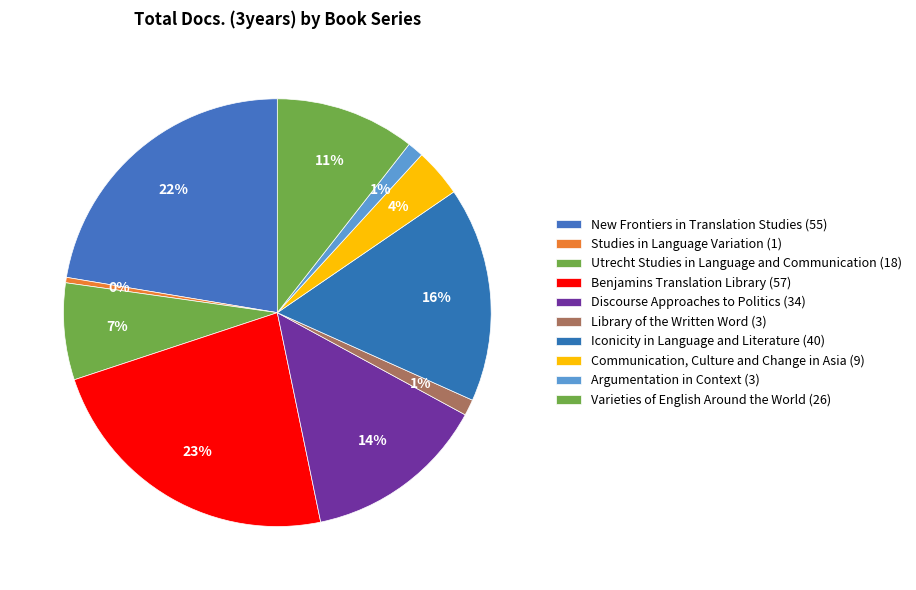

Count the number of slices in the pie.

10